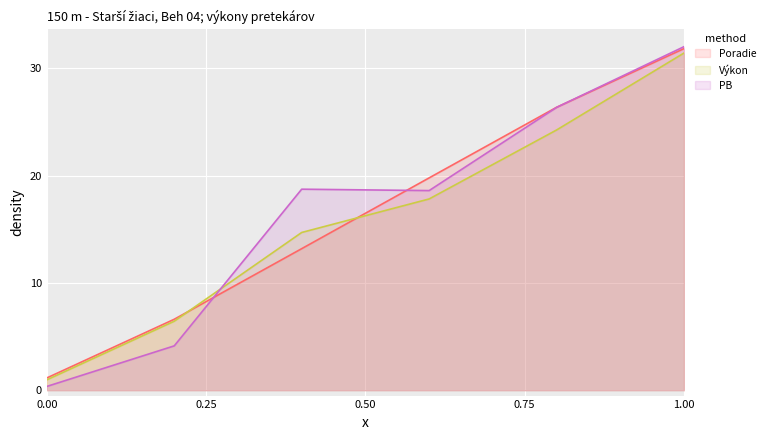

True or false: PB and Výkon cross at least once.

True